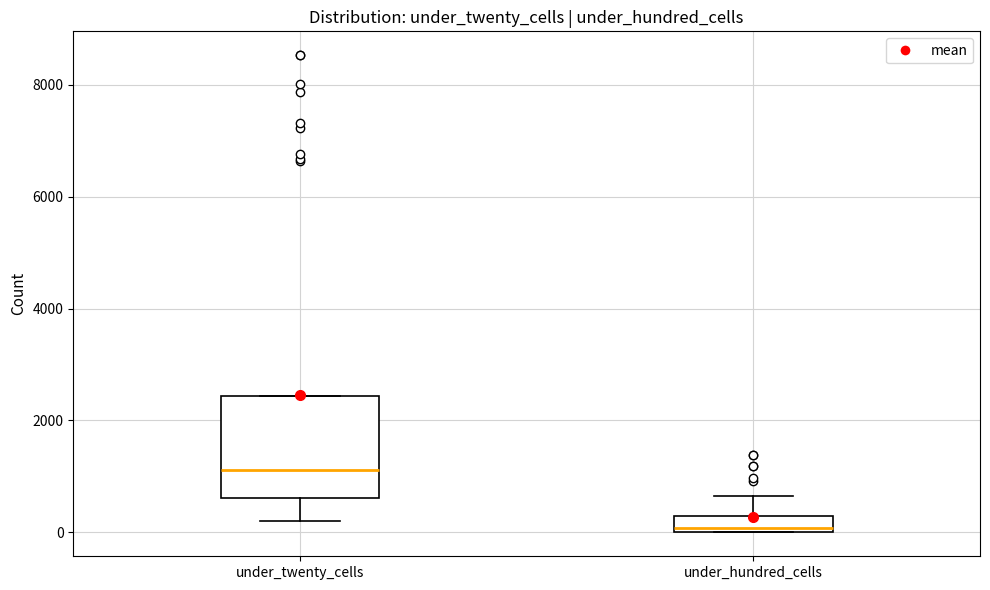

Which box has the highest median line?

under_twenty_cells